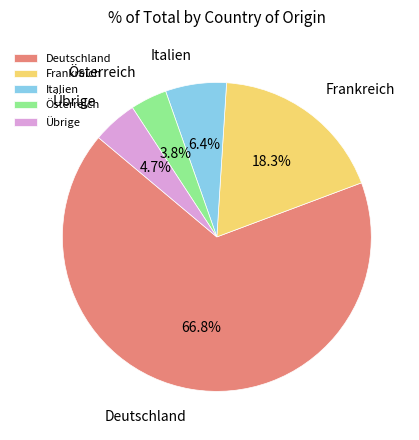

Combined, do Frankreich and Italien account for over 50%?

No